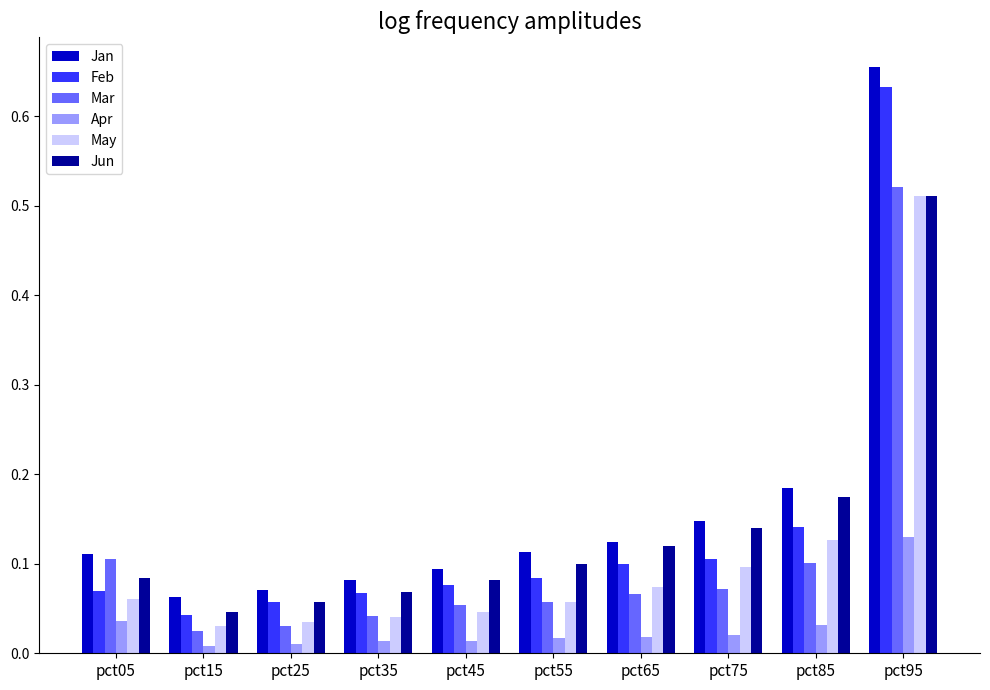

Is it true that May equals 0.0 at pct75?

False